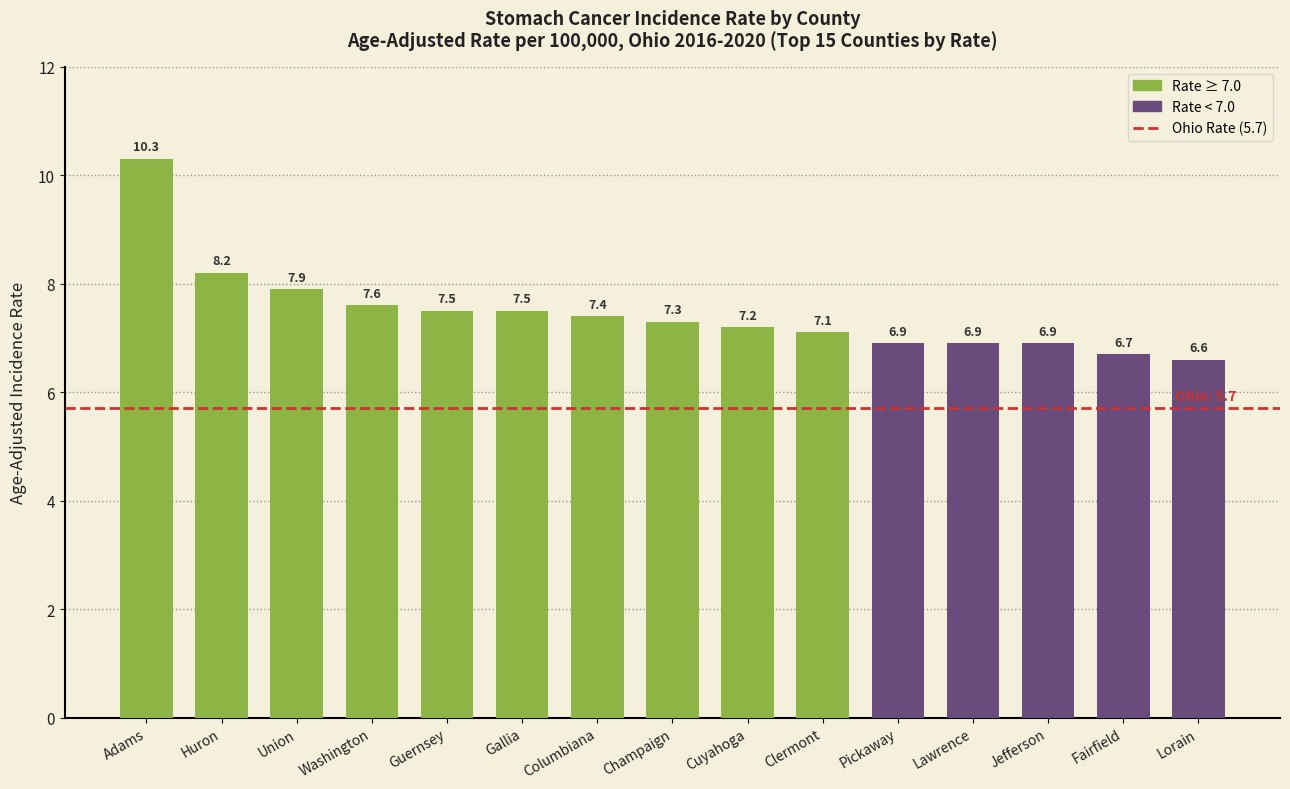

What is the label of the 5th bar from the right?

Pickaway